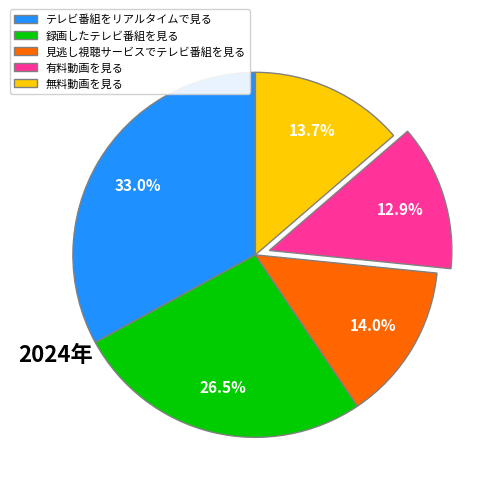

Which category has the biggest portion of the pie?

テレビ番組をリアルタイムで見る